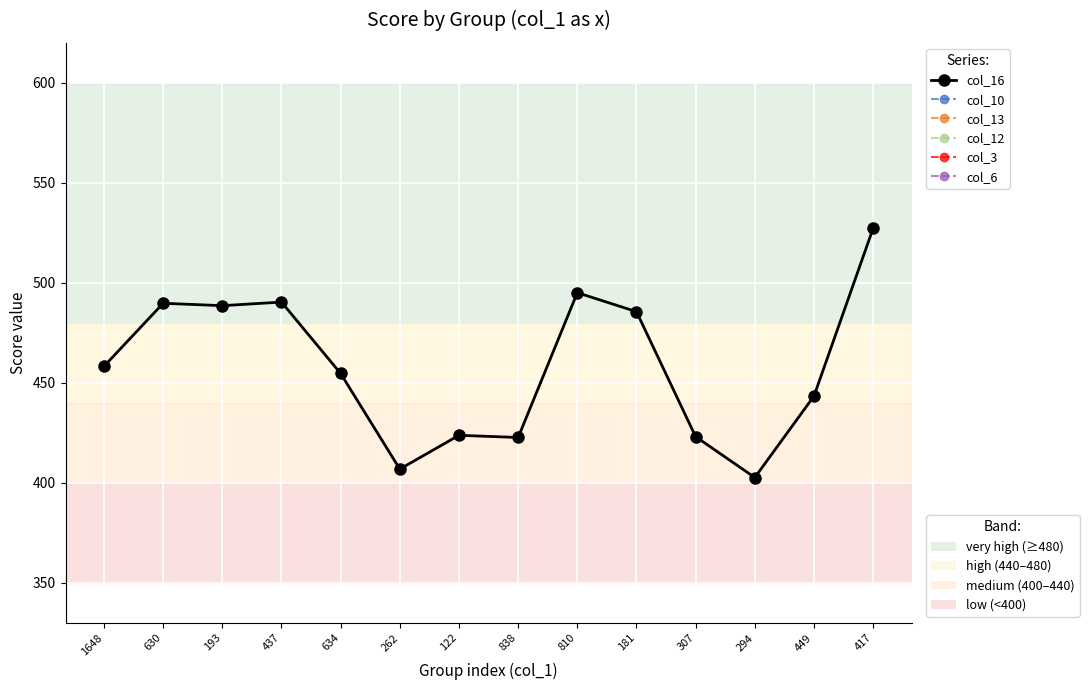

How many interior local peaks does the col_13 series have?

2